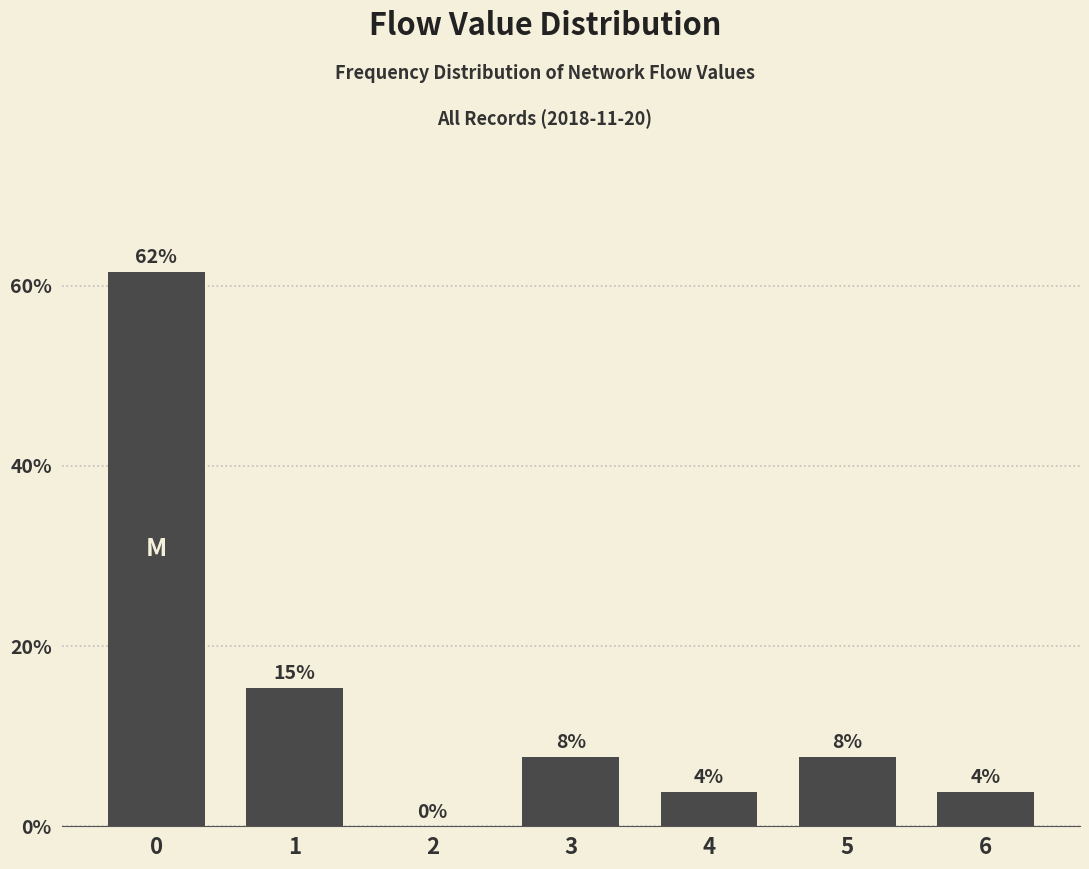

Between 5 and 1, which is larger?

1